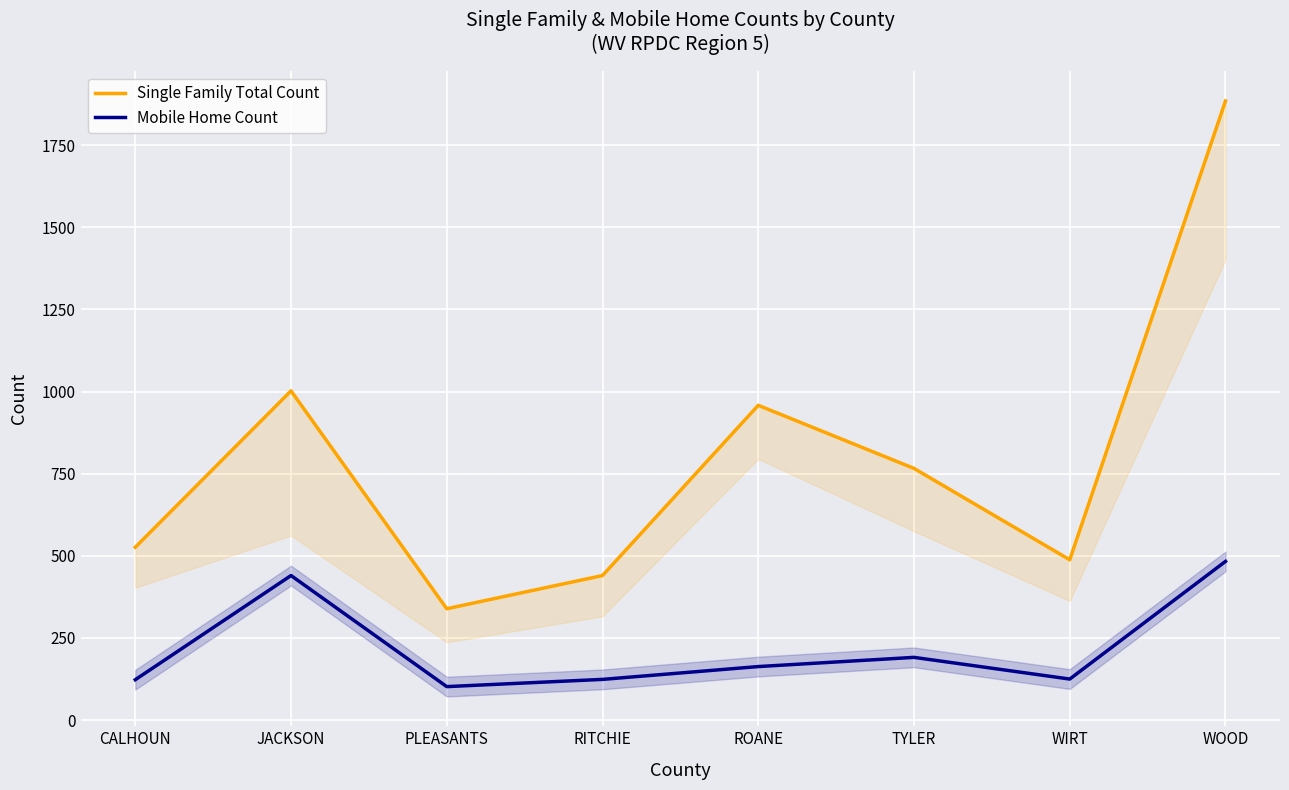

The Mobile Home Count series shows 123 at CALHOUN. True or false?

True